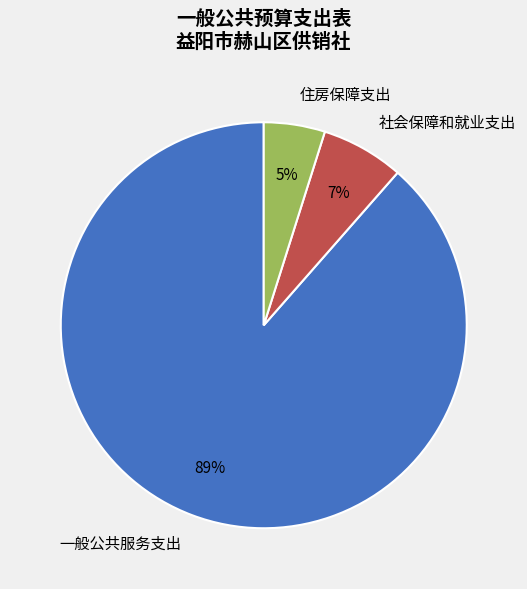

Is it true that 一般公共服务支出 is 89% of the pie?

True